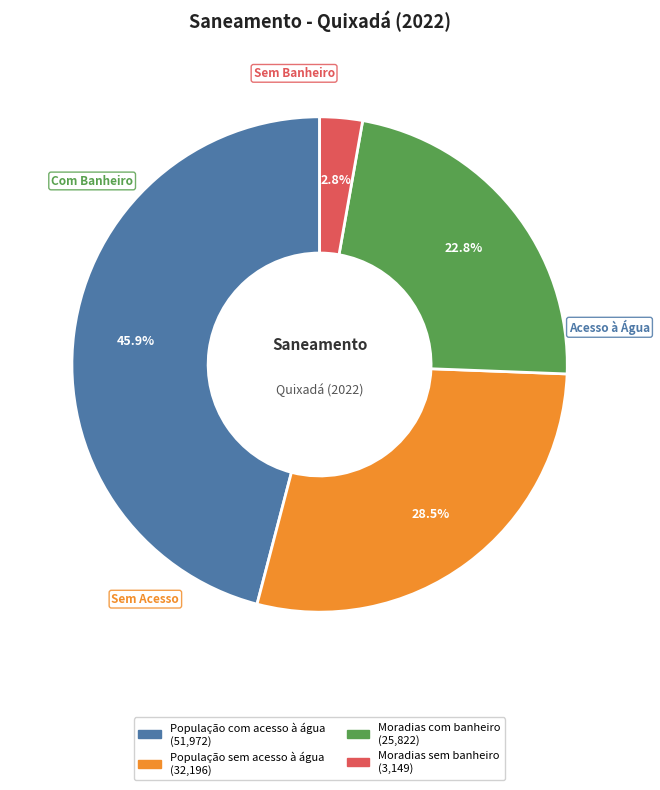

Is there any slice that represents more than half of the pie?

No